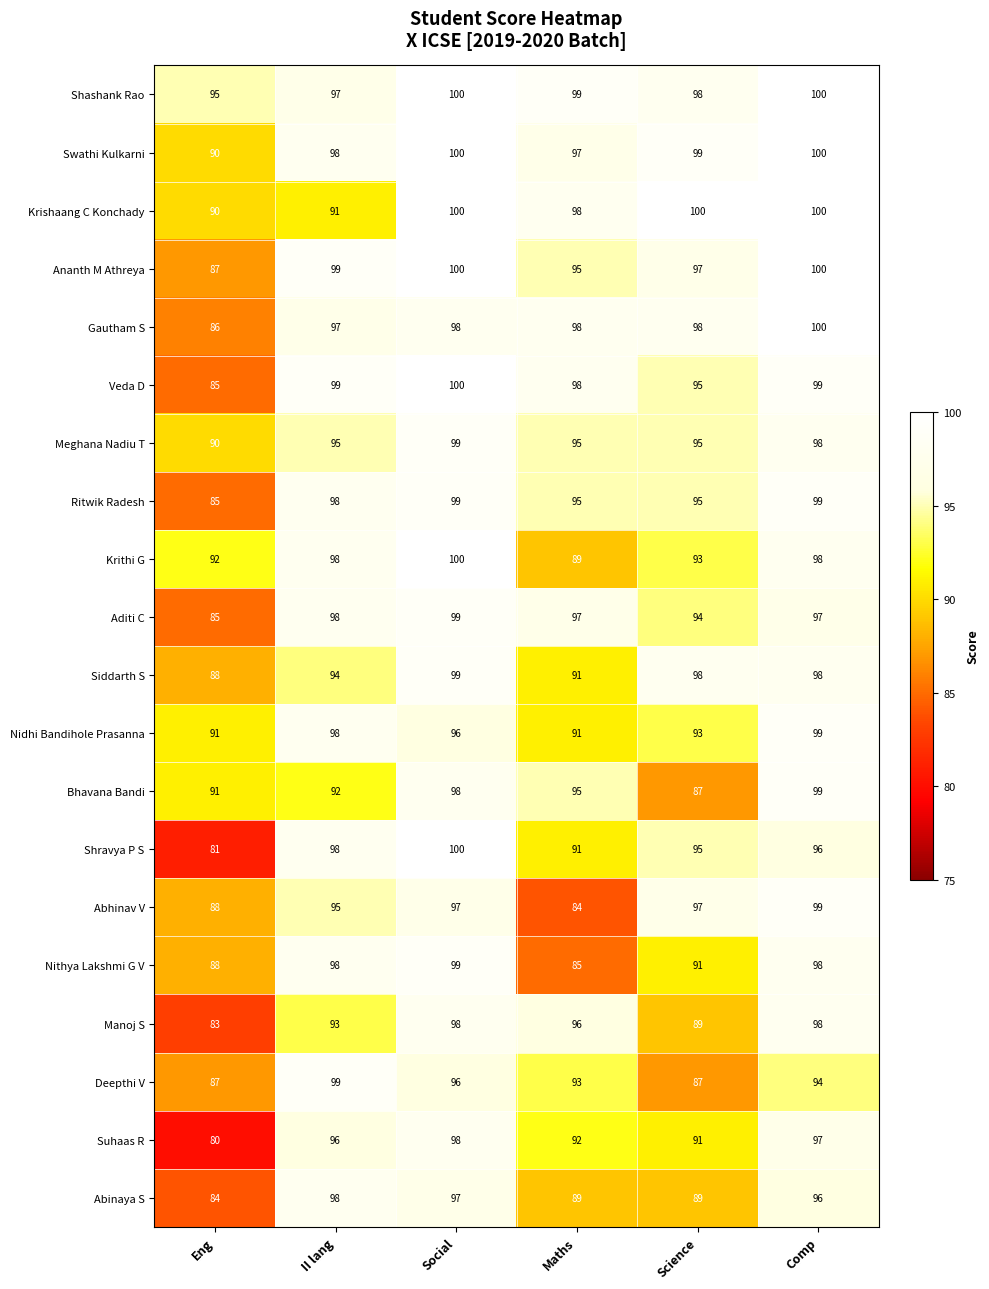

At which category is the sum across all series the highest?

Social